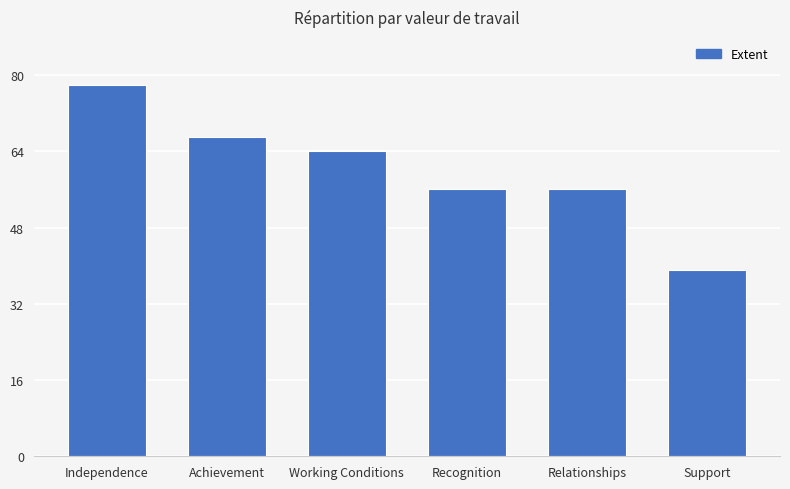

What is the minimum value shown in the chart?

39